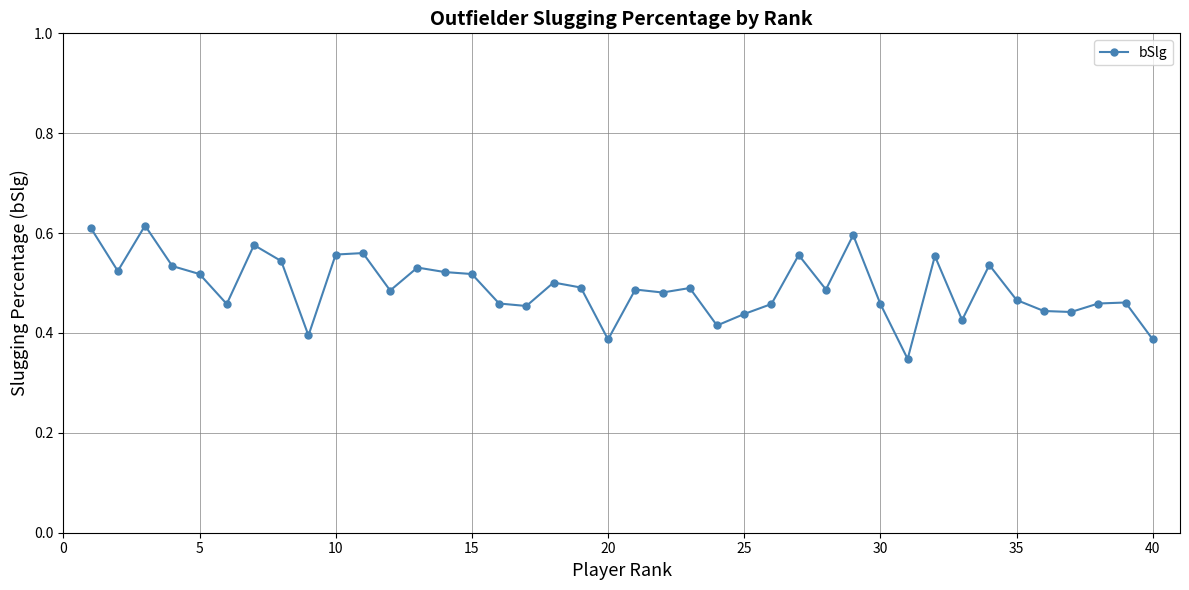

True or false: there are more than 0 points higher than both neighbors.

True